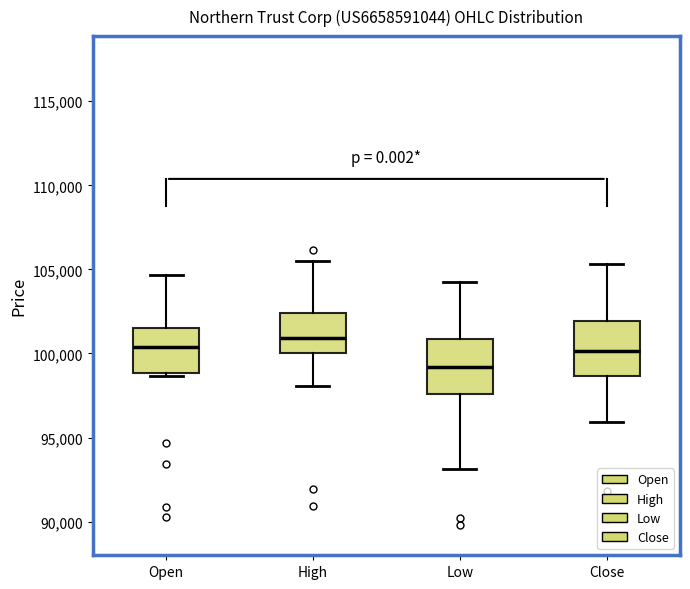

Reading left to right, read every box against the y-axis: the position of its median line, the range the box covers, and the ends of its whiskers. The values are not printed on the chart, so give them approximately, as read against the axis.

Open: median 100500, box 99000 to 101500, whiskers 98500 to 104500
High: median 101000, box 100000 to 102500, whiskers 98000 to 105500
Low: median 99000, box 97500 to 101000, whiskers 93000 to 104000
Close: median 100000, box 98500 to 102000, whiskers 96000 to 105500